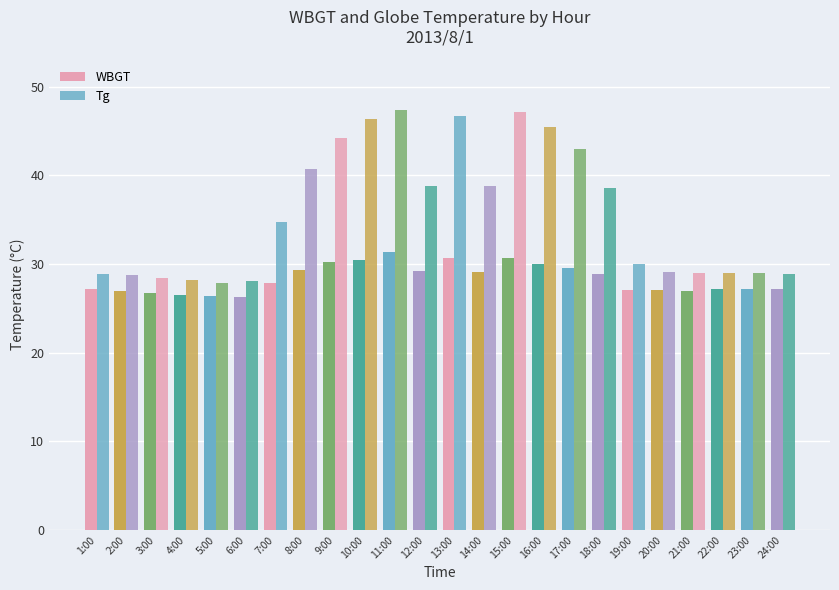

Are the bars horizontal?

No